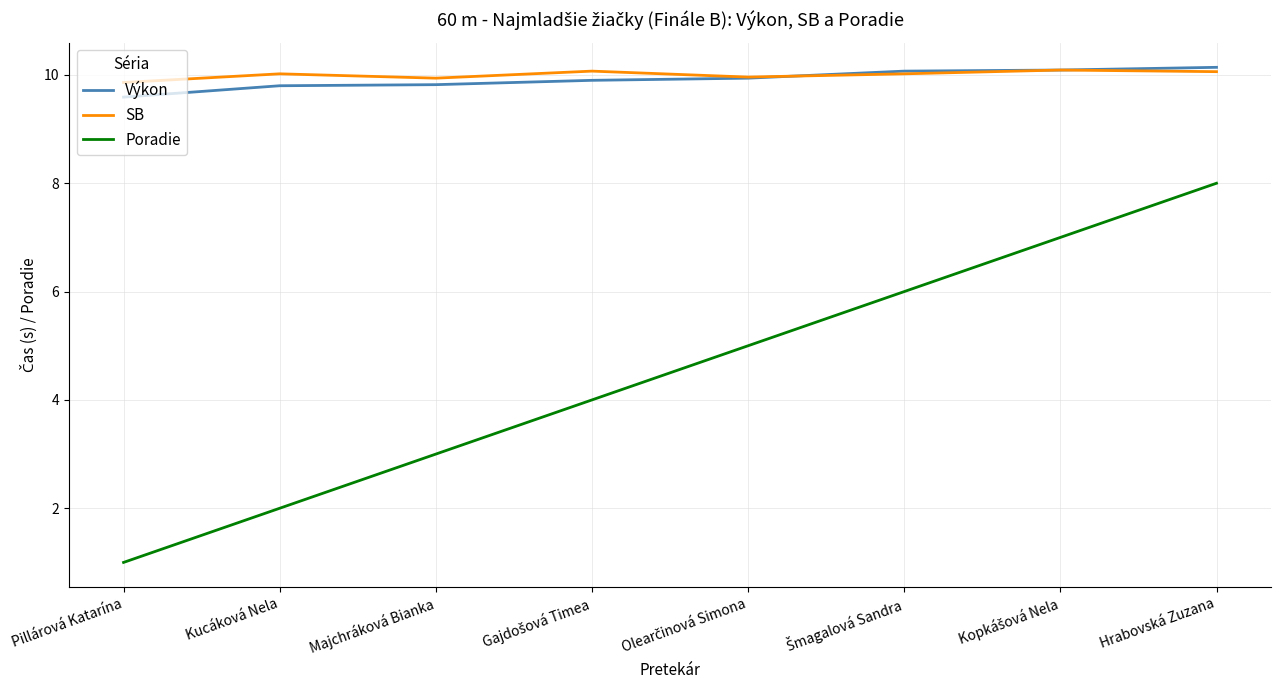

At which label is Výkon closest to 9?

Pillárová Katarína